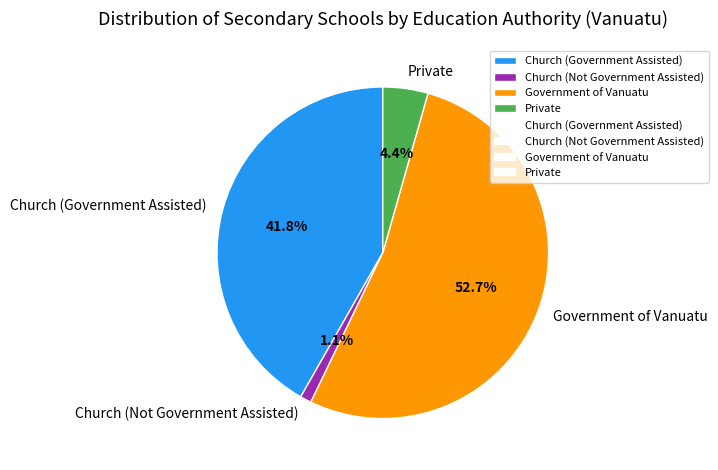

What percentage is the Government of Vanuatu slice, to the nearest percent?

53%